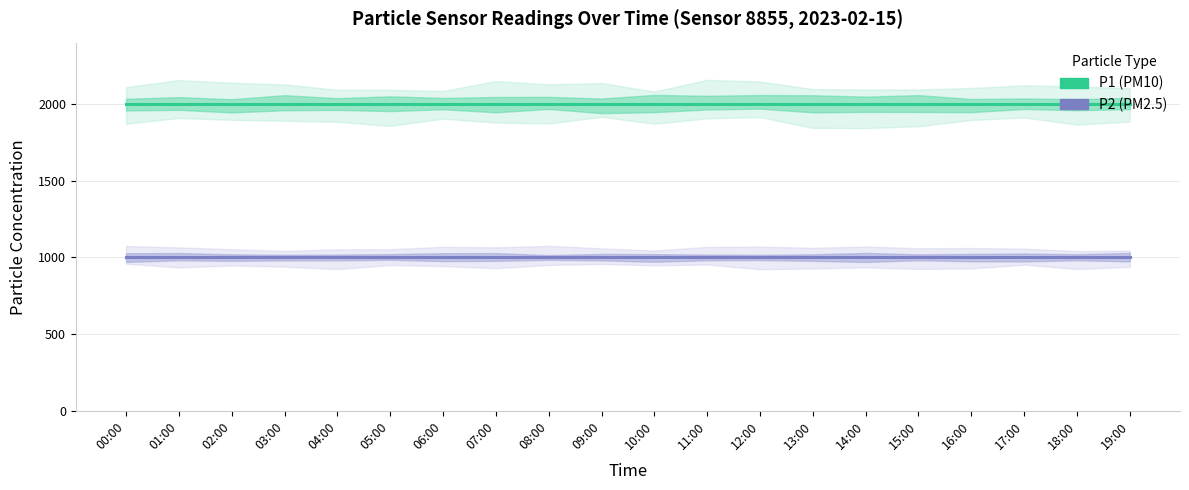

What is the value of the P2 point at the 5th from the left?

999.9